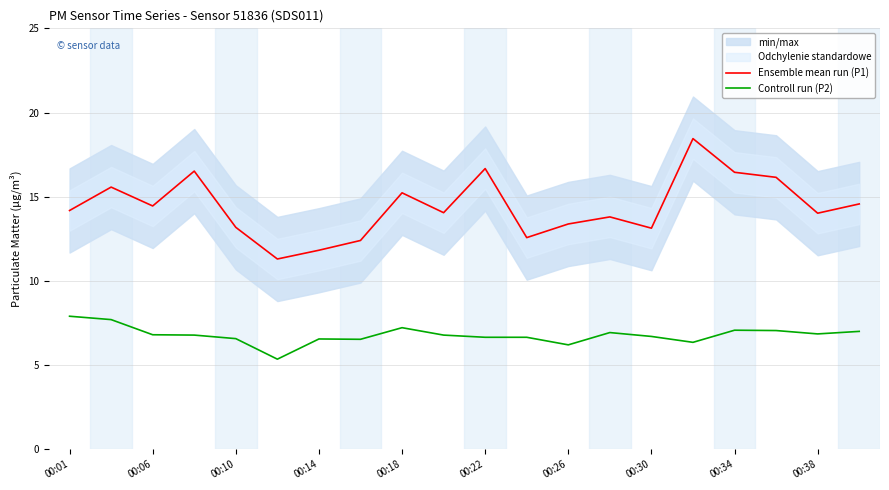

Reading right to left, list all the values displayed in this chart.

Ensemble mean run (P1): 14.6	14.0	16.1	16.4	18.4	13.1	13.8	13.4	12.6	16.7	14.1	15.2	12.4	11.8	11.3	13.2	16.5	14.4	15.6	14.2
Controll run (P2): 7.0	6.8	7.0	7.1	6.3	6.7	6.9	6.2	6.7	6.7	6.8	7.2	6.5	6.5	5.3	6.6	6.8	6.8	7.7	7.9